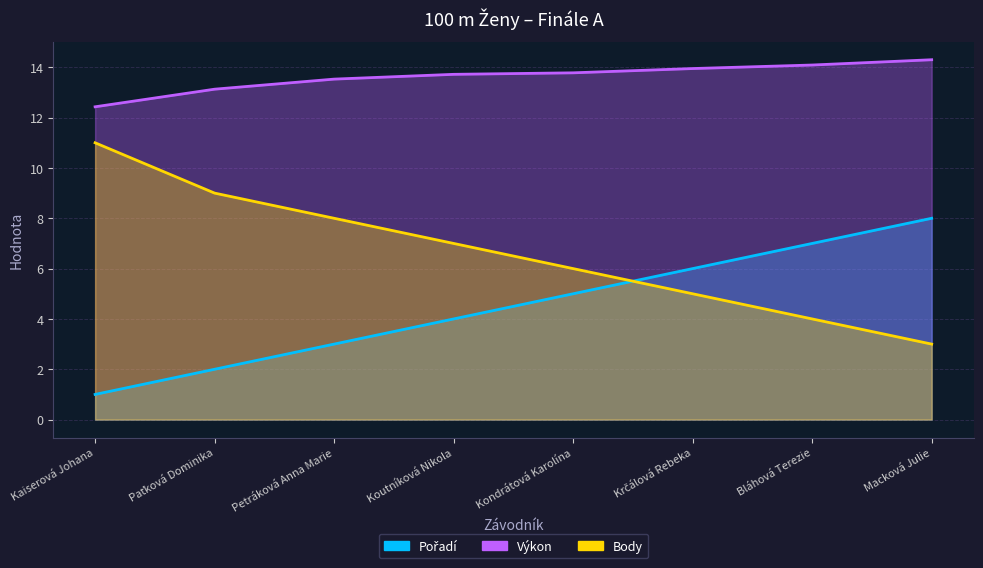

Where do Body and Pořadí first cross each other?

Kondrátová Karolína and Krčálová Rebeka